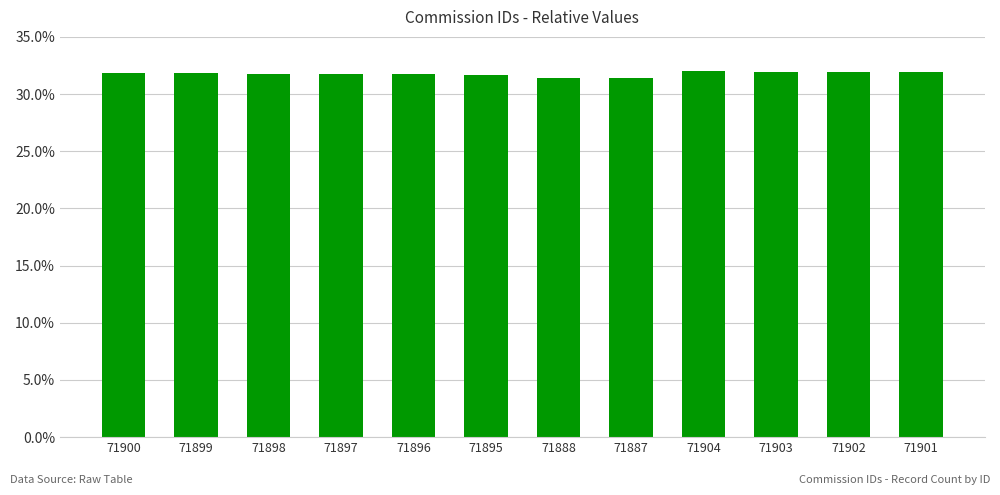

What is the minimum value shown in the chart?

31.4